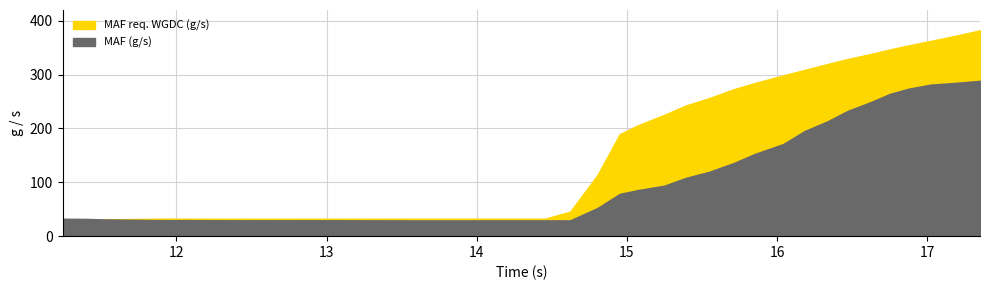

True or false: MAF req. WGDC (g/s) and MAF (g/s) cross at least once.

True